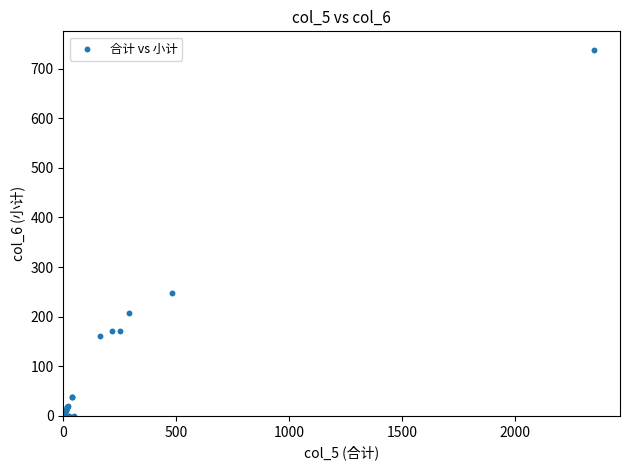

What Y value in the scatter plot is closest to 369?

247.3